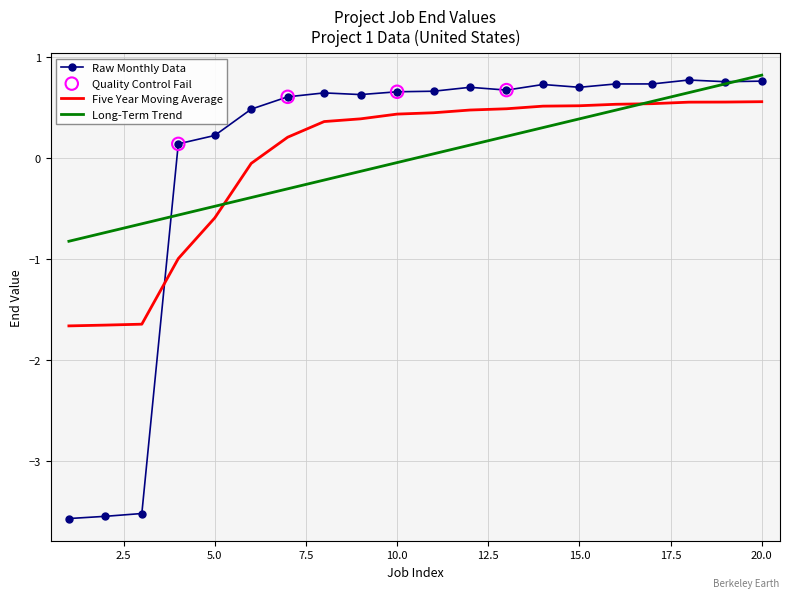

Which series has the largest range (max minus min)?

Raw Monthly Data